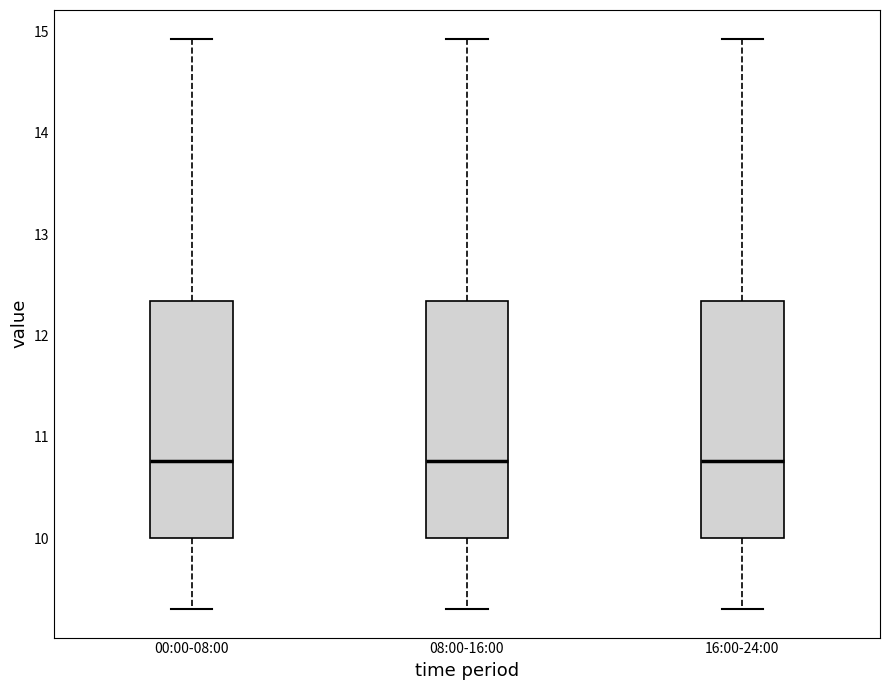

Where does the upper whisker of the box for 00:00-08:00 end on the y-axis? The values are not printed on the chart, so give them approximately, as read against the axis.

14.9